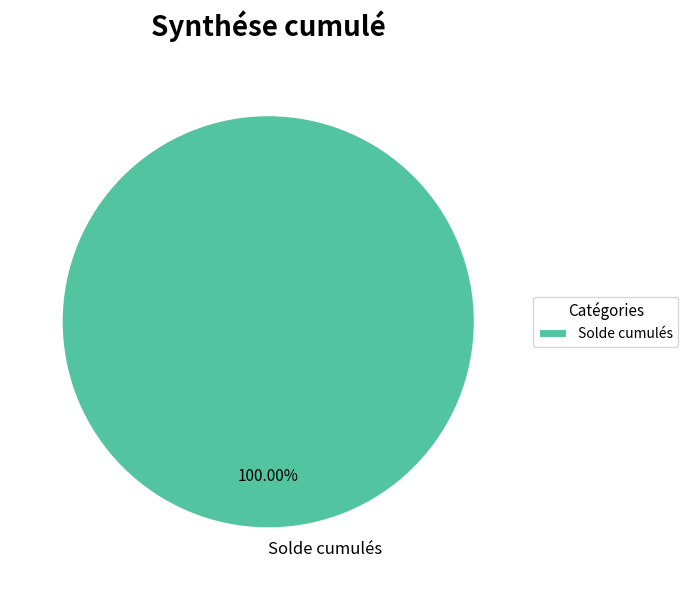

Does any single category account for the majority?

Yes